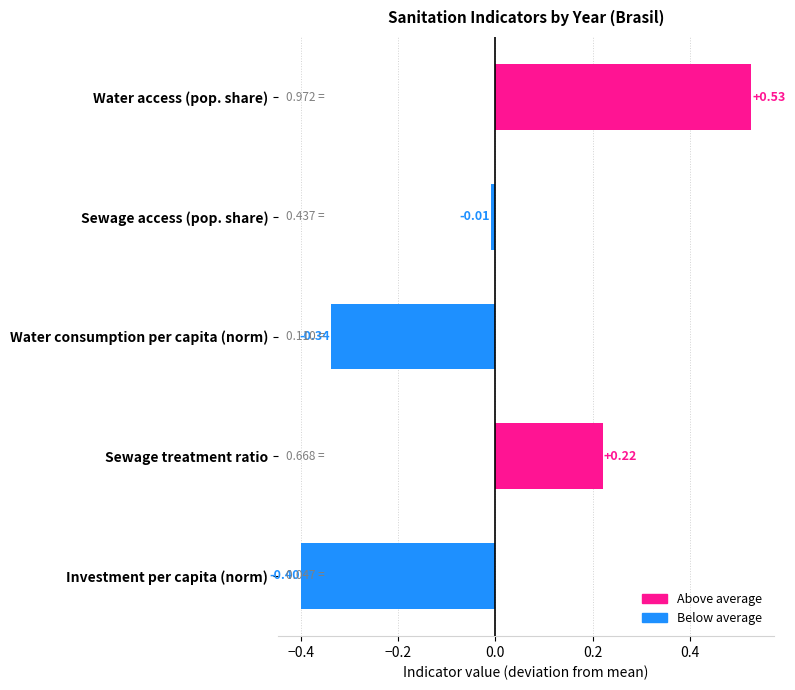

Rank the categories by value from highest to lowest.

Water access (pop. share), Sewage treatment ratio, Sewage access (pop. share), Water consumption per capita (norm), Investment per capita (norm)